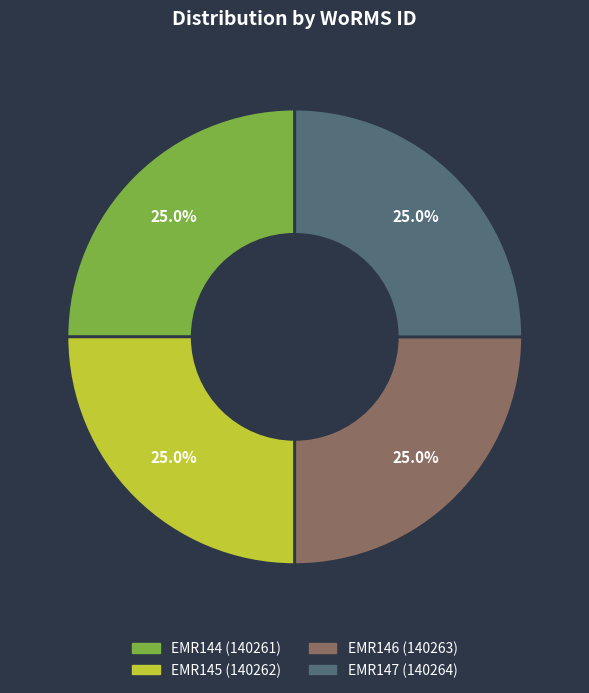

What percentage do EMR146 and EMR144 together represent?

50.0%